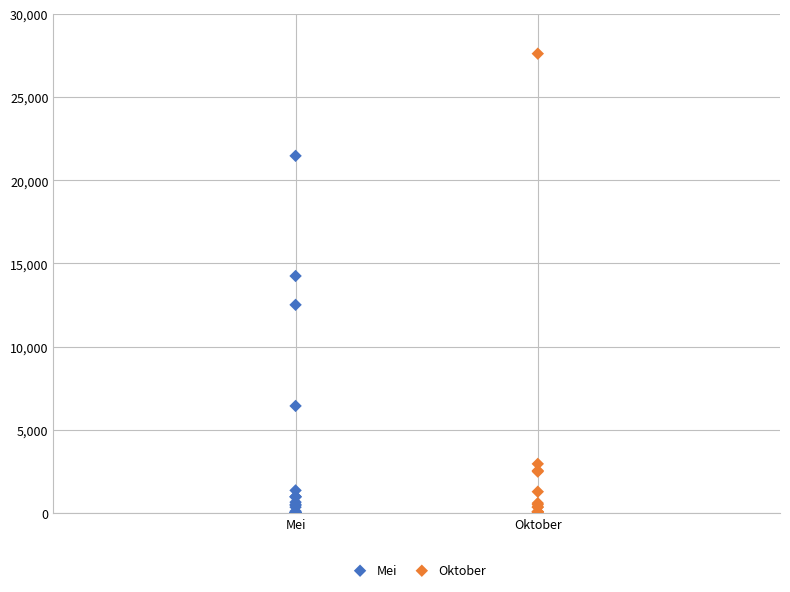

Which series contains the highest Y value?

Oktober